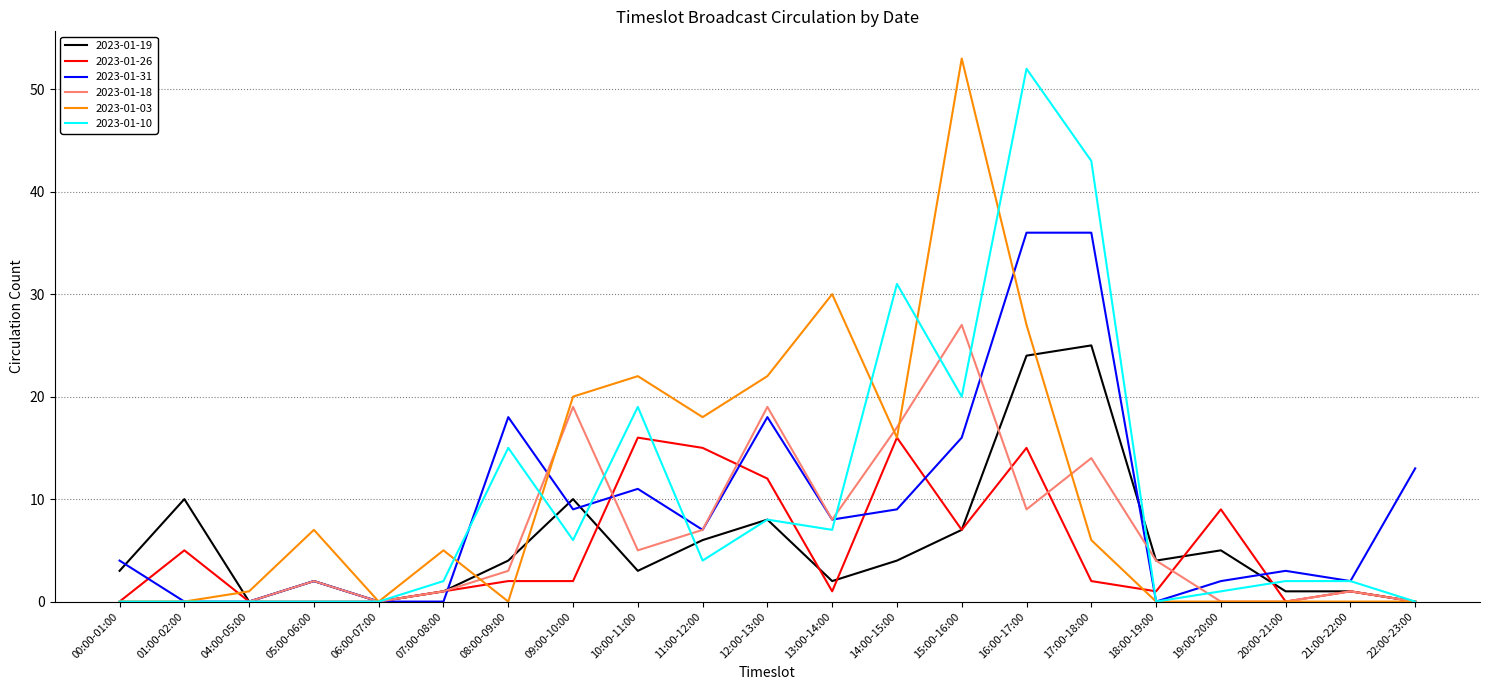

What is the greatest value displayed?

53